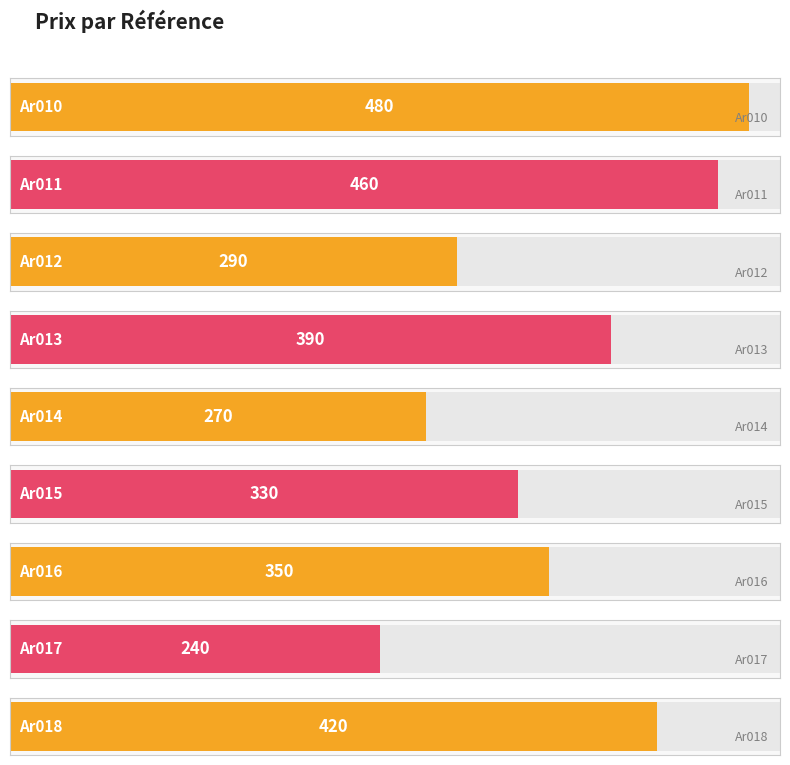

Count the number of data series in this chart.

1